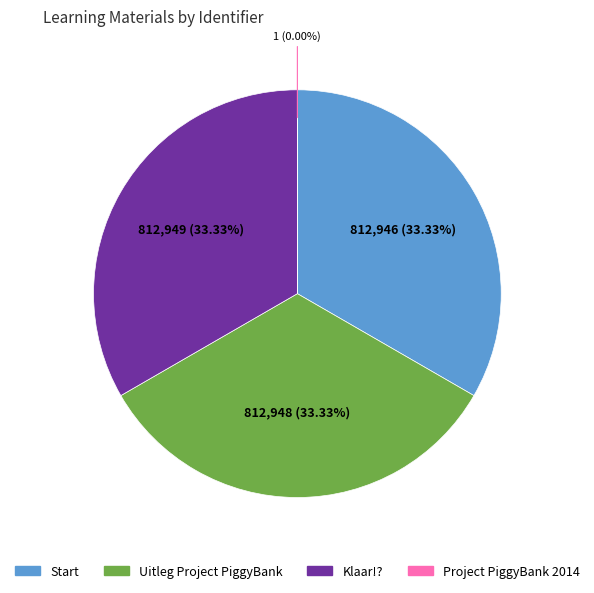

To the nearest percent, what is the average slice percentage?

25%